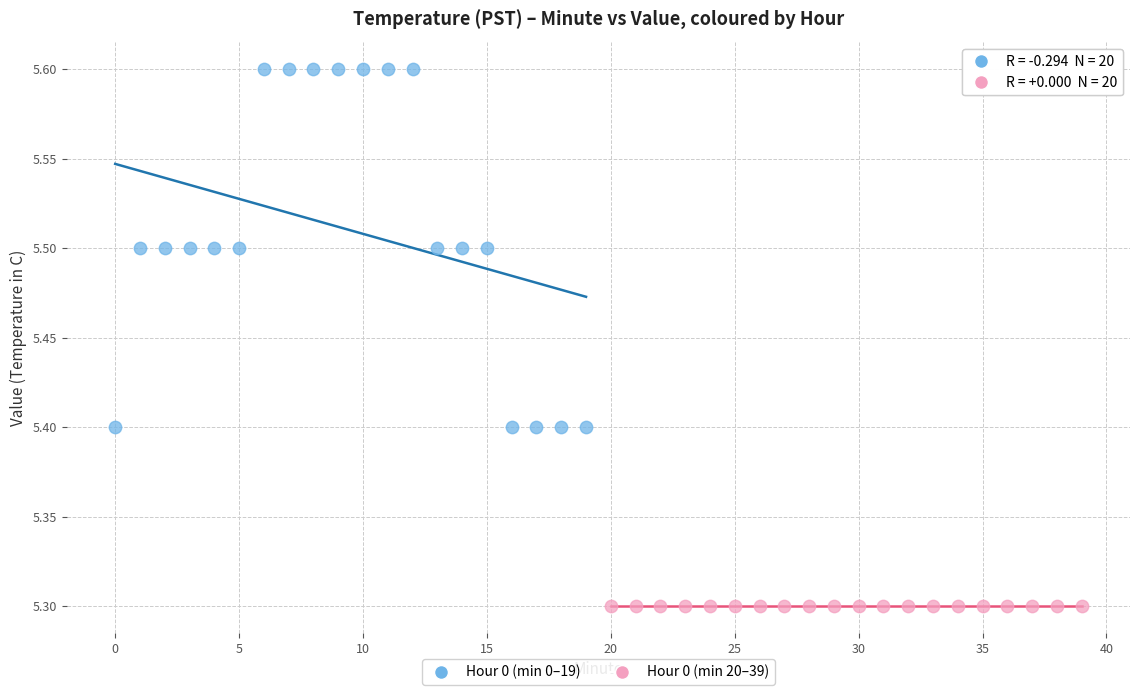

Which series reaches the maximum Y coordinate?

Hour 0 (min 0–19)